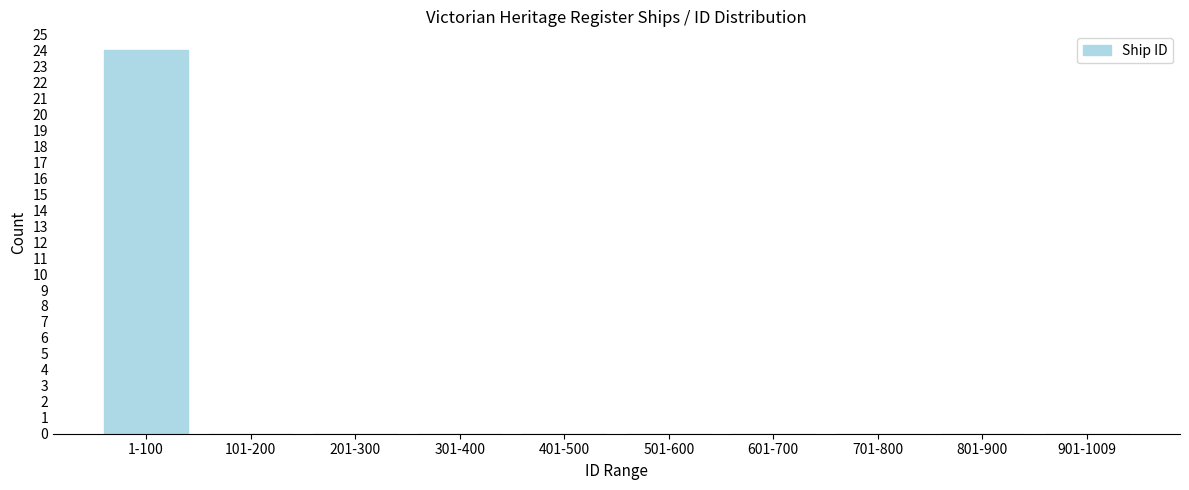

Reading left to right, list all the values displayed in this chart.

1-100=24	101-200=0	201-300=0	301-400=0	401-500=0	501-600=0	601-700=0	701-800=0	801-900=0	901-1009=0